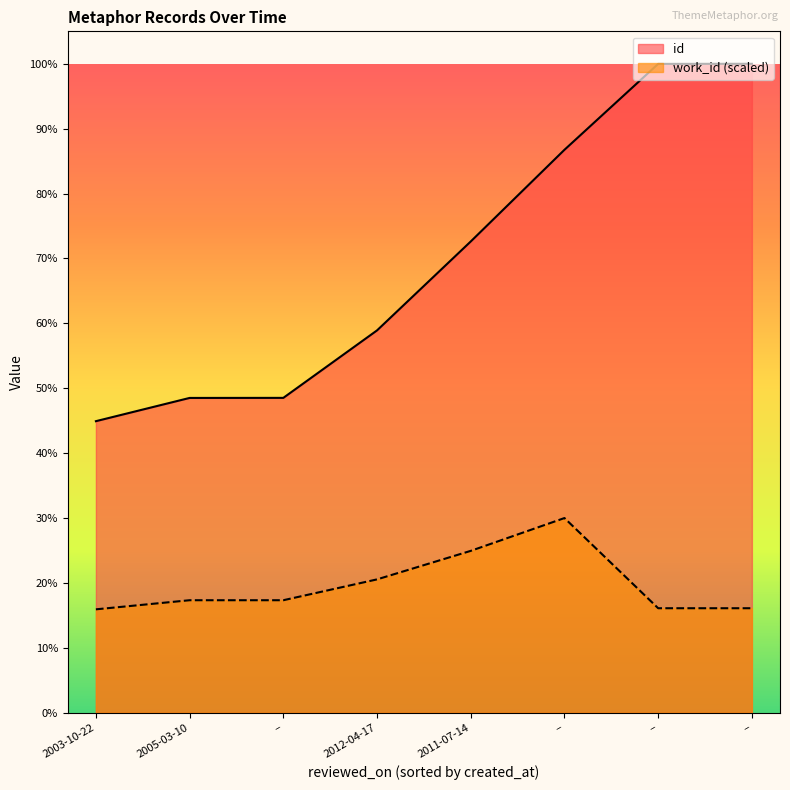

What are all the series names shown in the legend?

id, work_id (scaled)